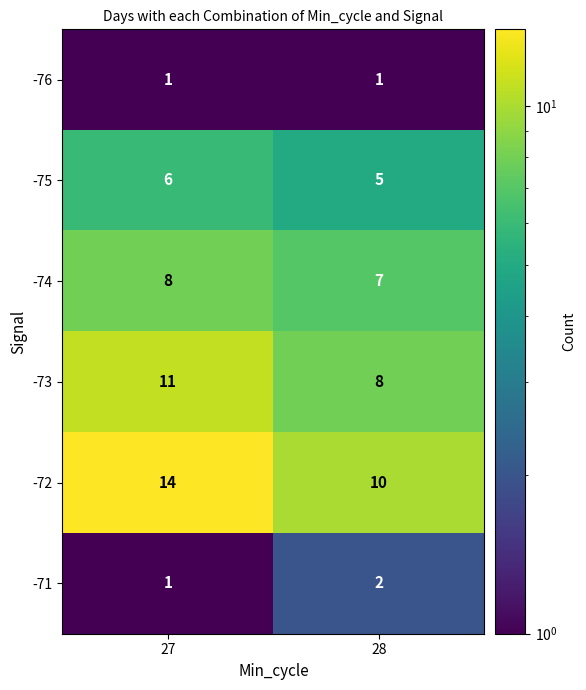

Which series has the widest spread of values?

-72